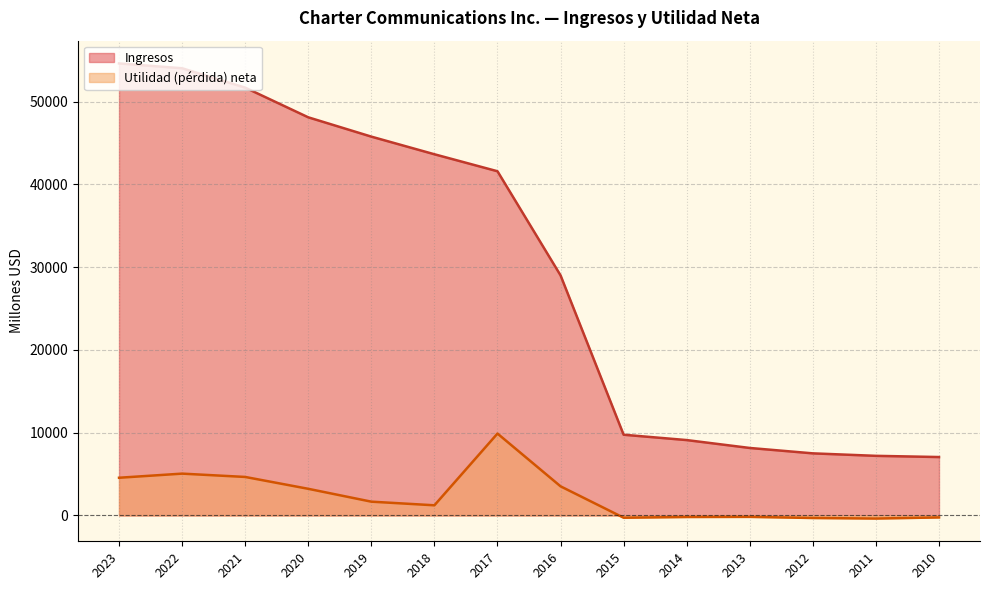

True or false: Utilidad (pérdida) neta and Ingresos intersect in this chart.

False